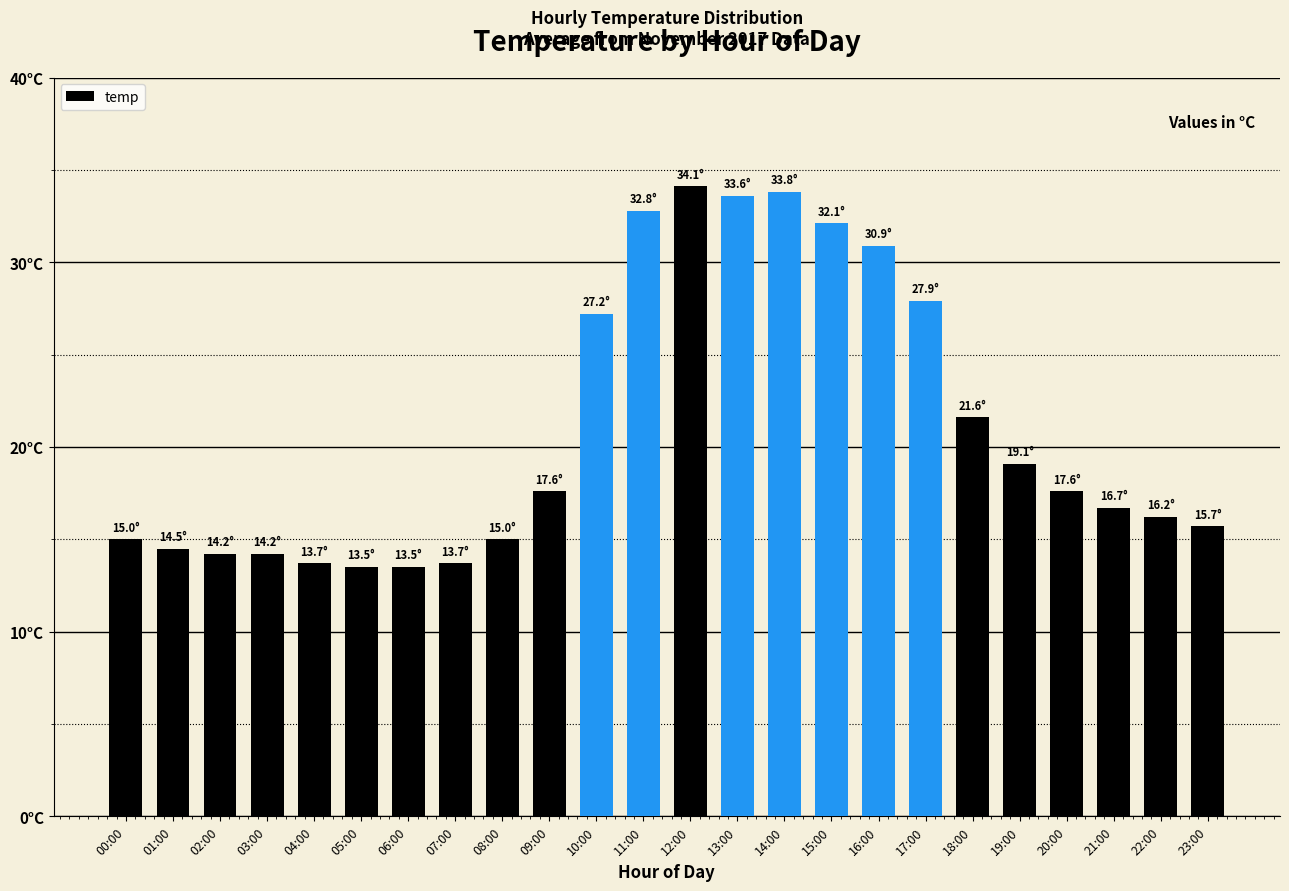

What is the change in value from 06:00 to 11:00?

+19.3